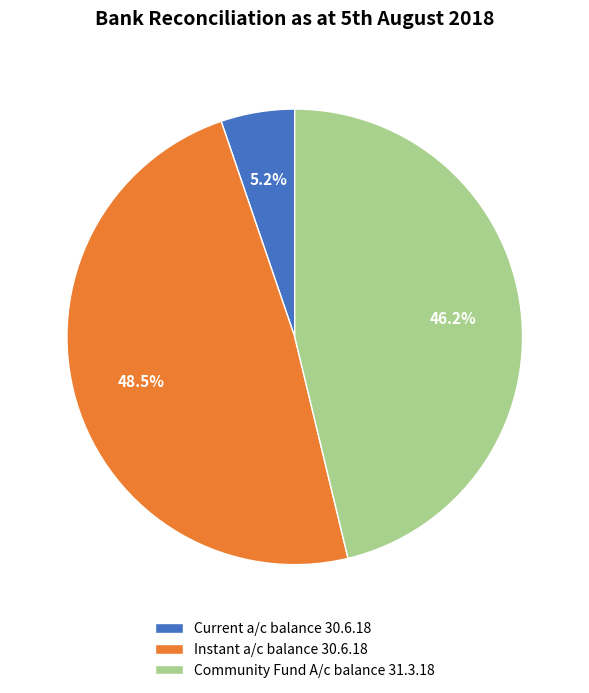

To the nearest percent, what is the difference between the Community Fund A/c balance 31.3.18 and Instant a/c balance 30.6.18 slice percentages?

2%